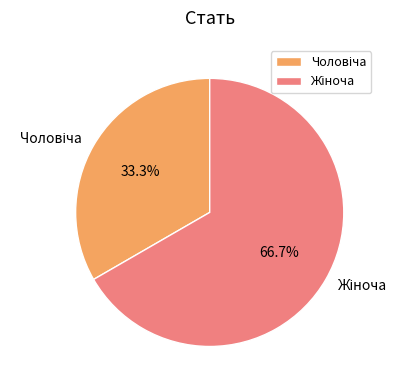

How many segments does this pie chart have?

2